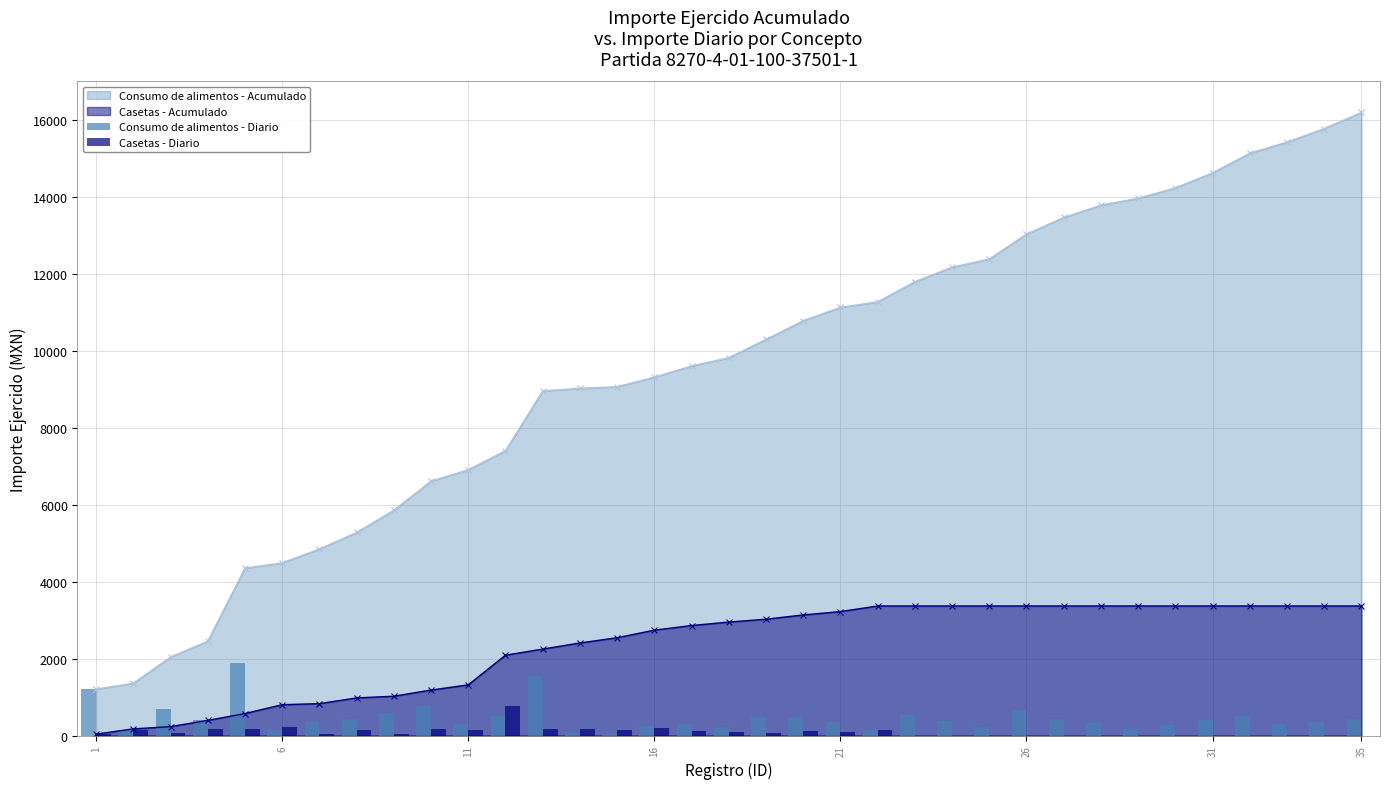

What is the highest value of the Consumo de alimentos - Acumulado series?

16188.3